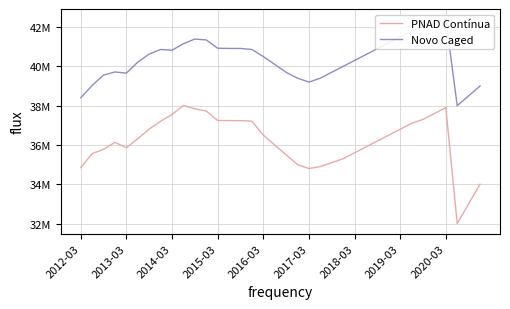

What is the sum of all Novo Caged values?

1452772605